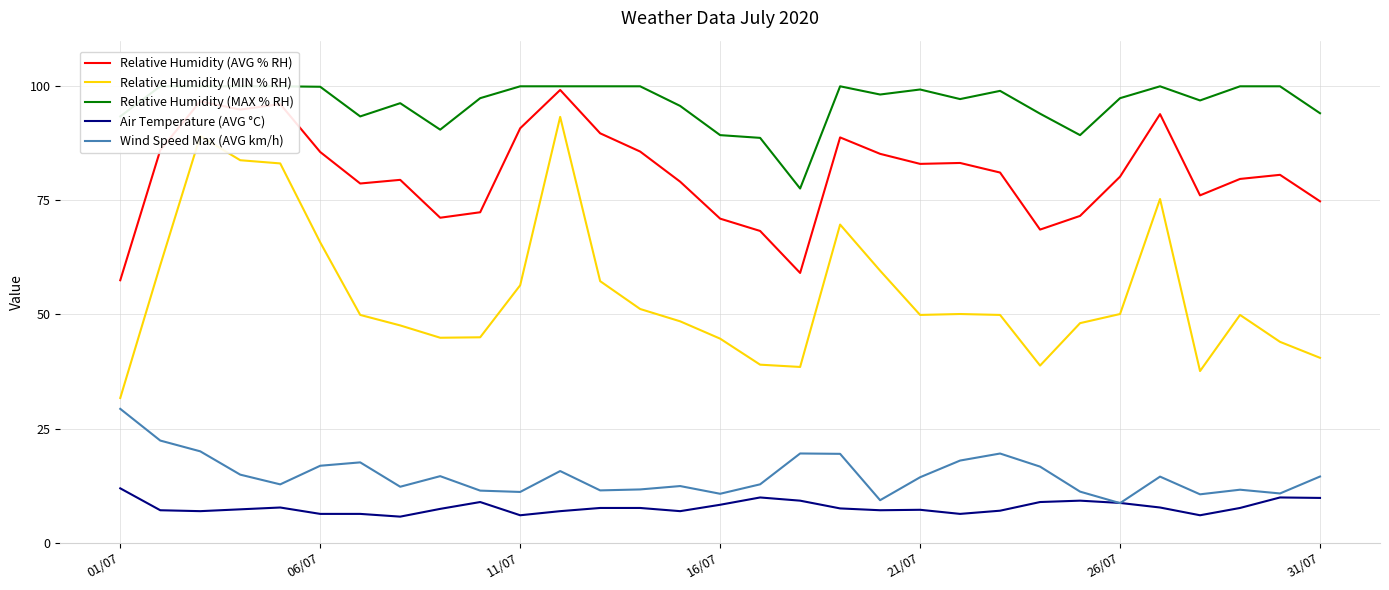

How many interior local peaks does the Wind Speed Max (AVG km/h) series have?

8